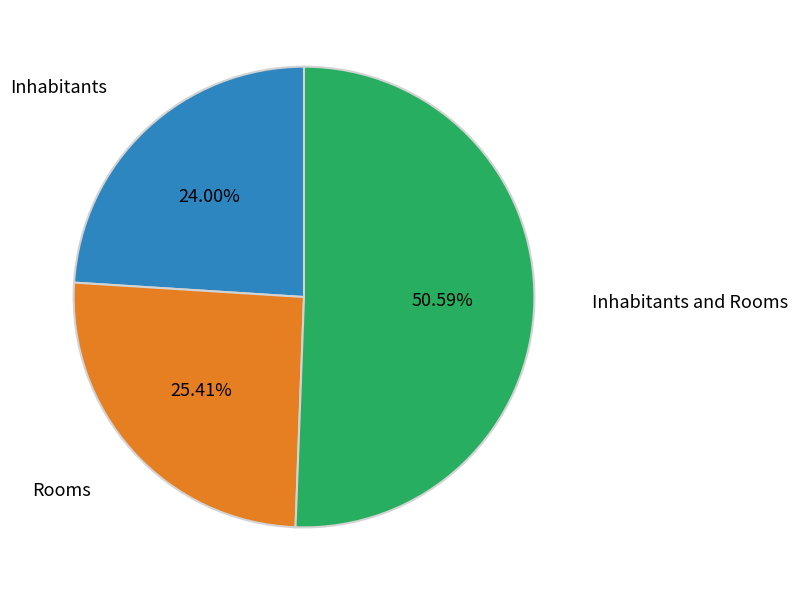

Is there a majority slice in this chart?

Yes